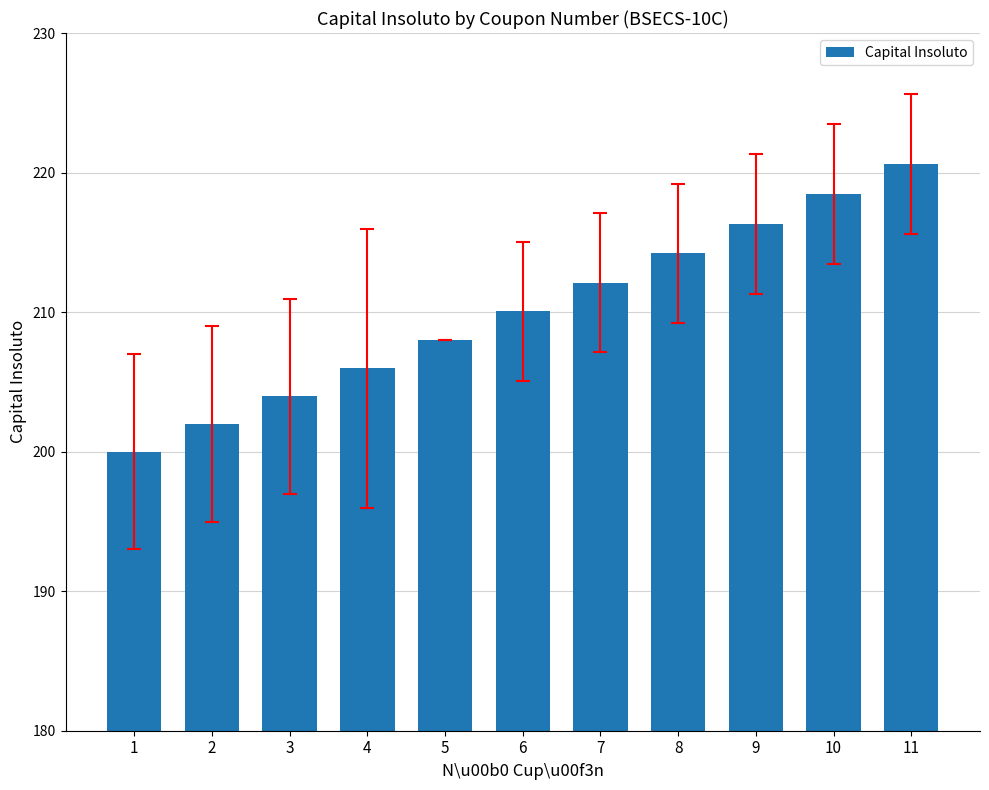

Does the chart contain any negative values?

No